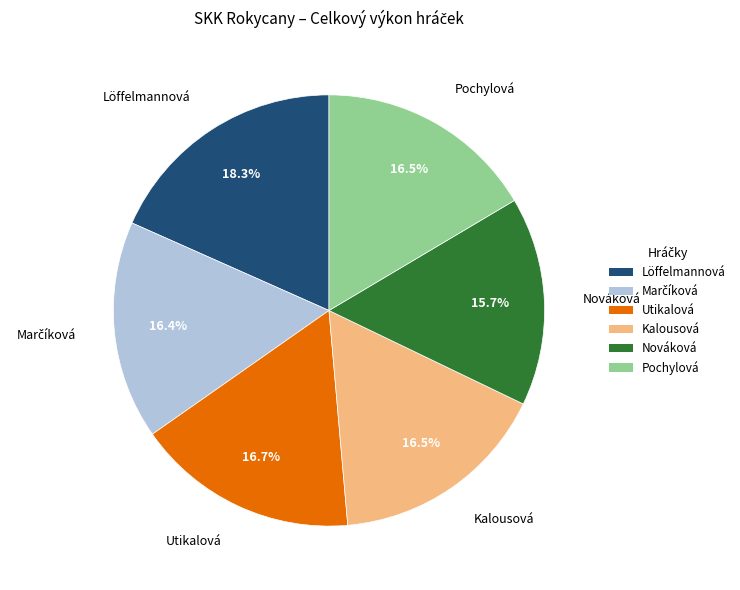

What percentage is NOT represented by Löffelmannová?

81.7%